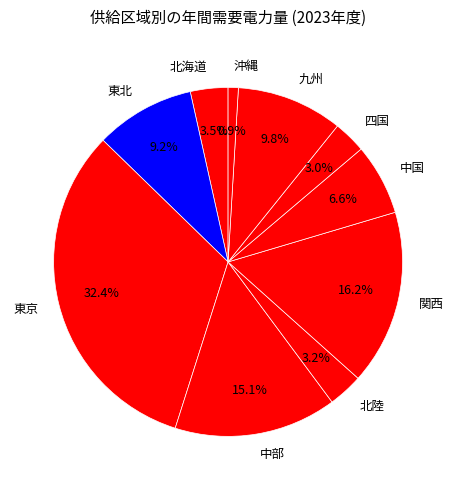

What percentage is NOT represented by 関西?

83.8%